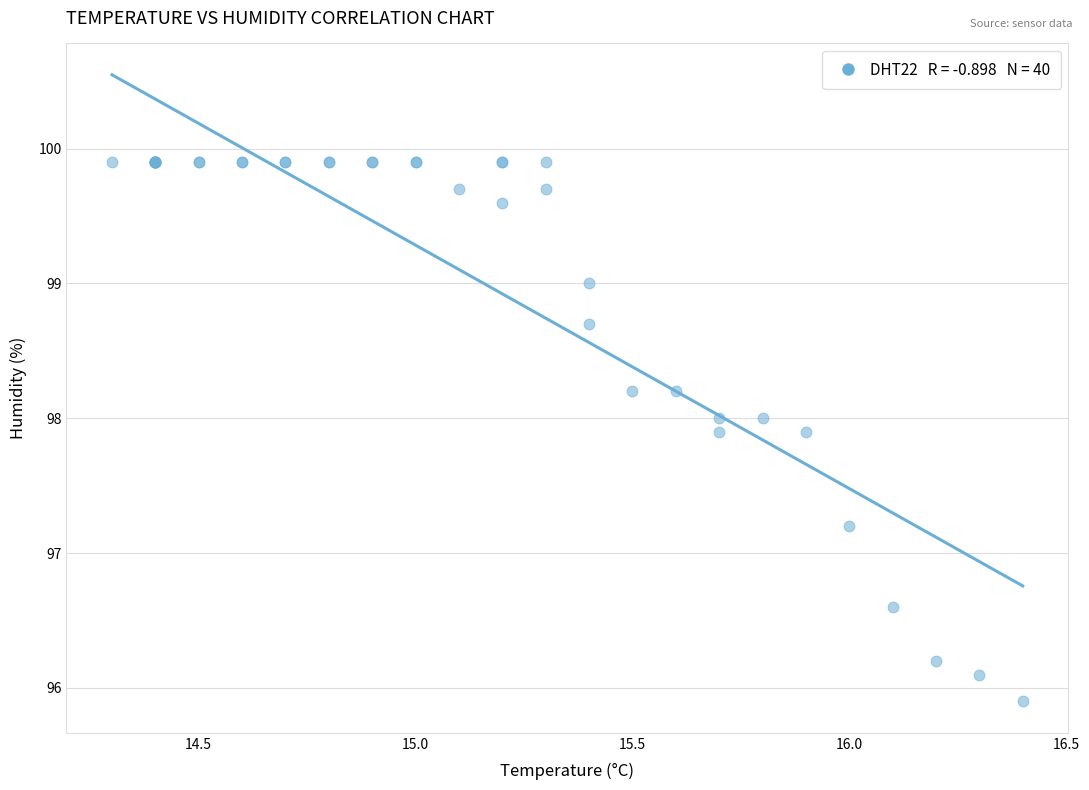

What Y value in the scatter plot is closest to 97?

97.2